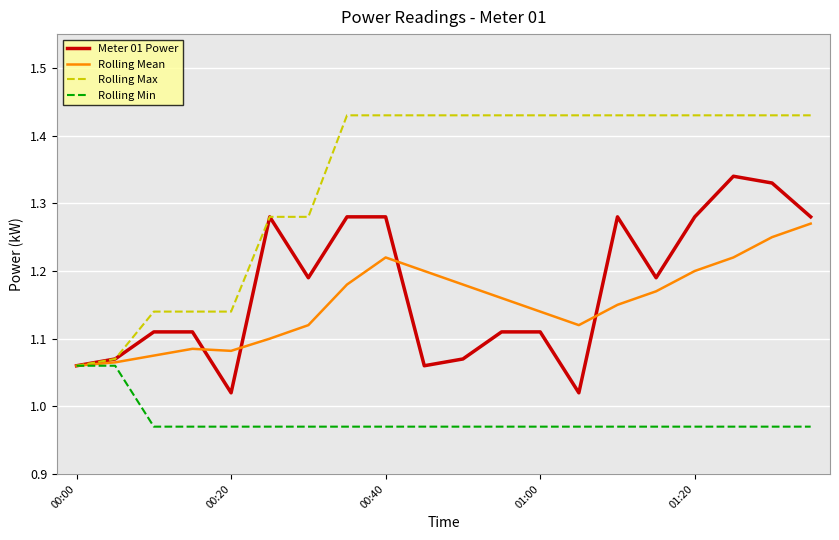

Which series has the largest range (max minus min)?

Rolling Max